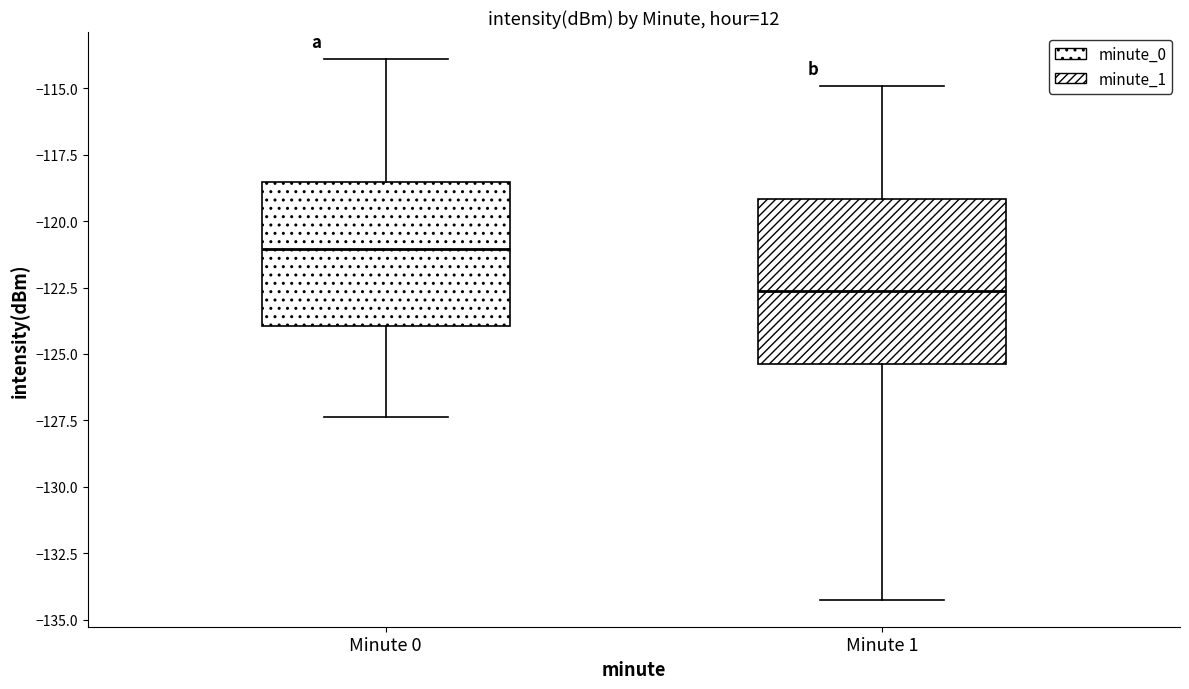

Reading left to right, read every box against the y-axis: the position of its median line, the range the box covers, and the ends of its whiskers. The values are not printed on the chart, so give them approximately, as read against the axis.

Minute 0: median -121.0, box -124.0 to -118.5, whiskers -127.5 to -114.0
Minute 1: median -122.5, box -125.5 to -119.0, whiskers -134.5 to -115.0